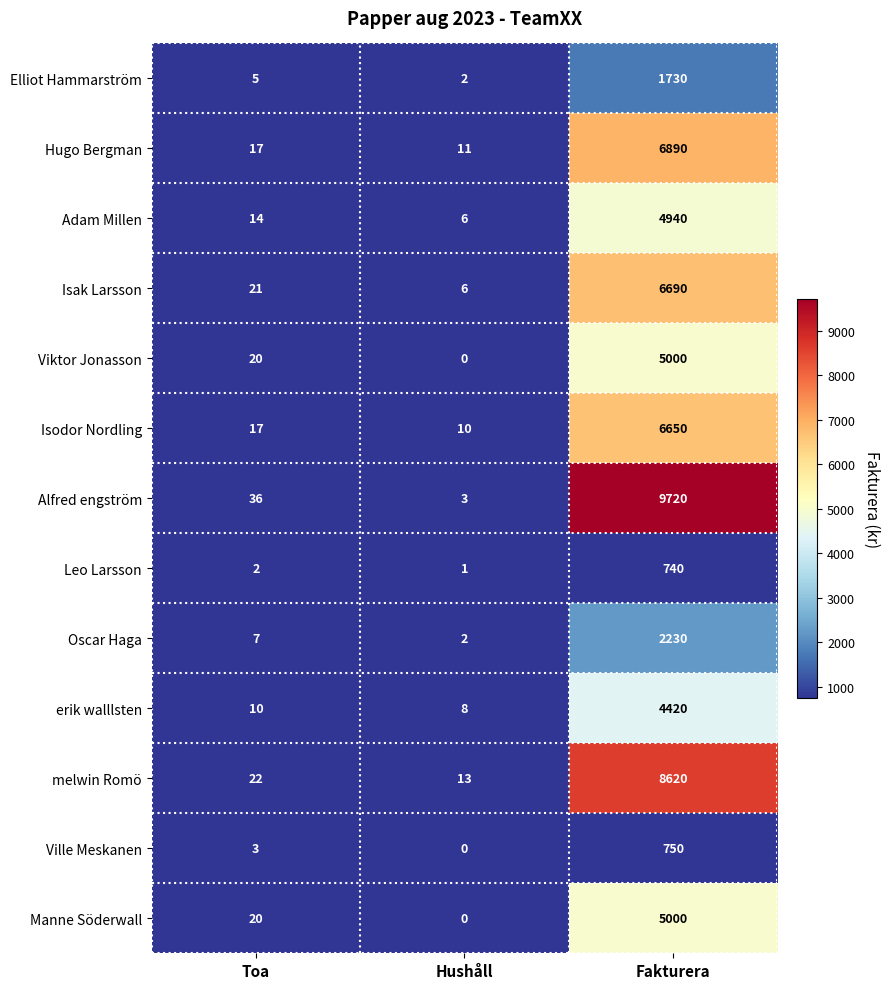

At which category is the sum across all series the highest?

Fakturera